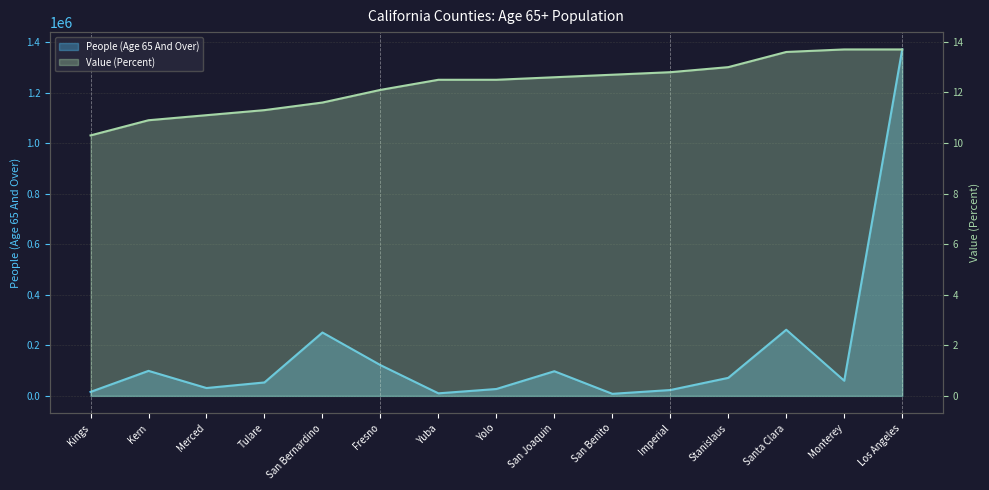

Between Fresno and Monterey, which series saw the biggest shift?

People (Age 65 And Over)